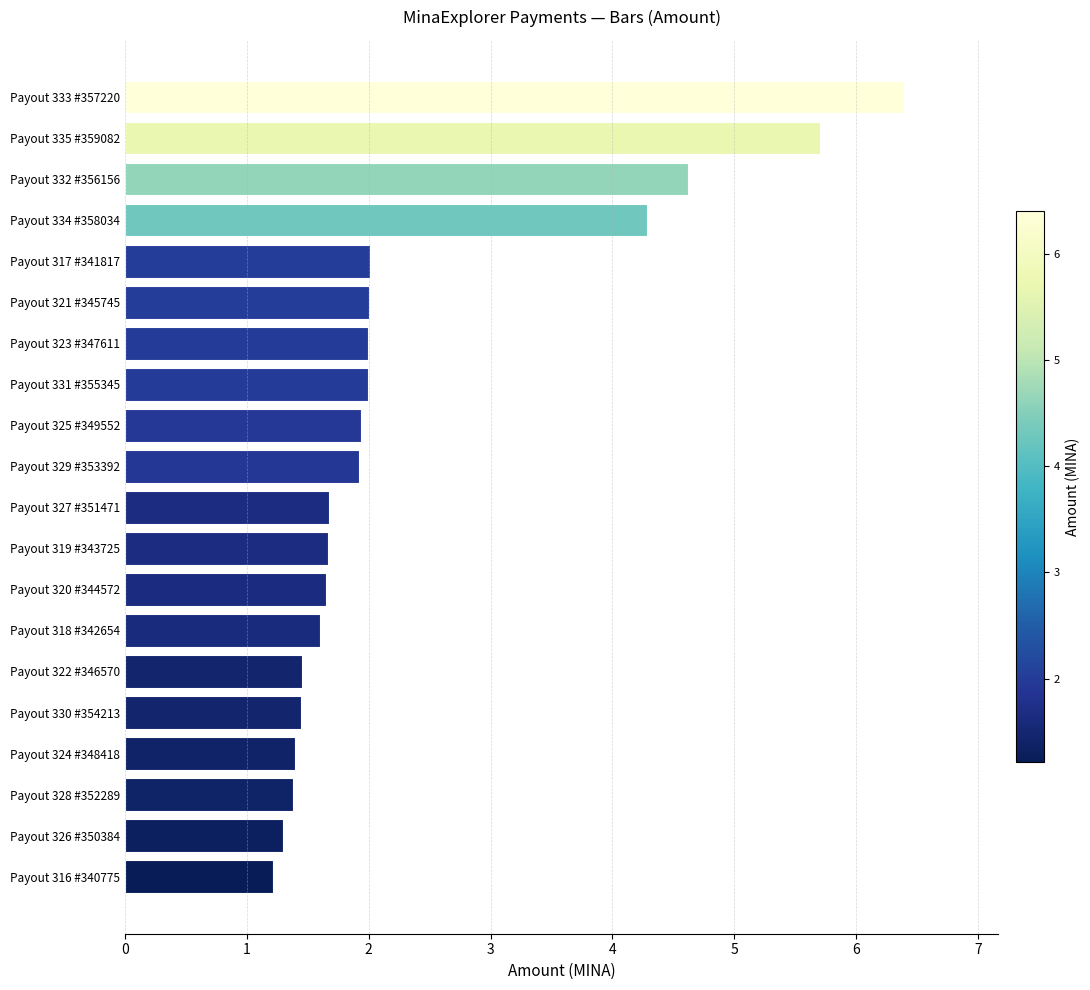

What is the minimum value shown in the chart?

1.2